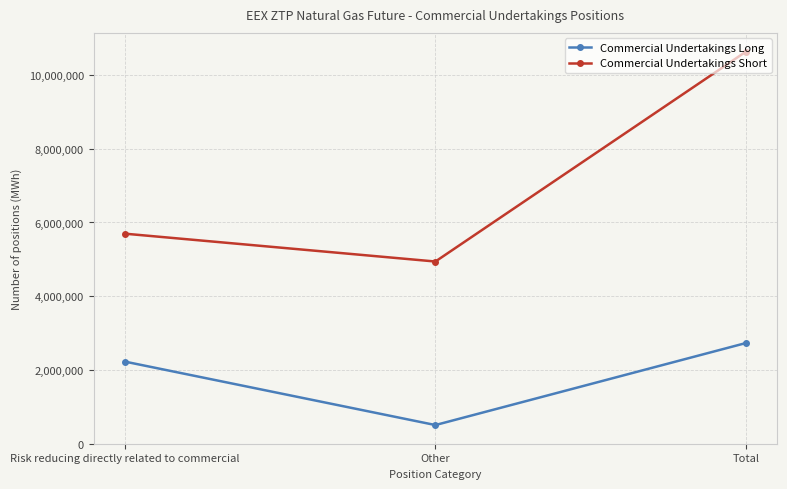

Reading left to right, what are all the values shown in this chart?

Commercial Undertakings Long: Risk reducing directly related to commercial=2225985	Other=504000	Total=2729985
Commercial Undertakings Short: Risk reducing directly related to commercial=5696330	Other=4940570	Total=10636900